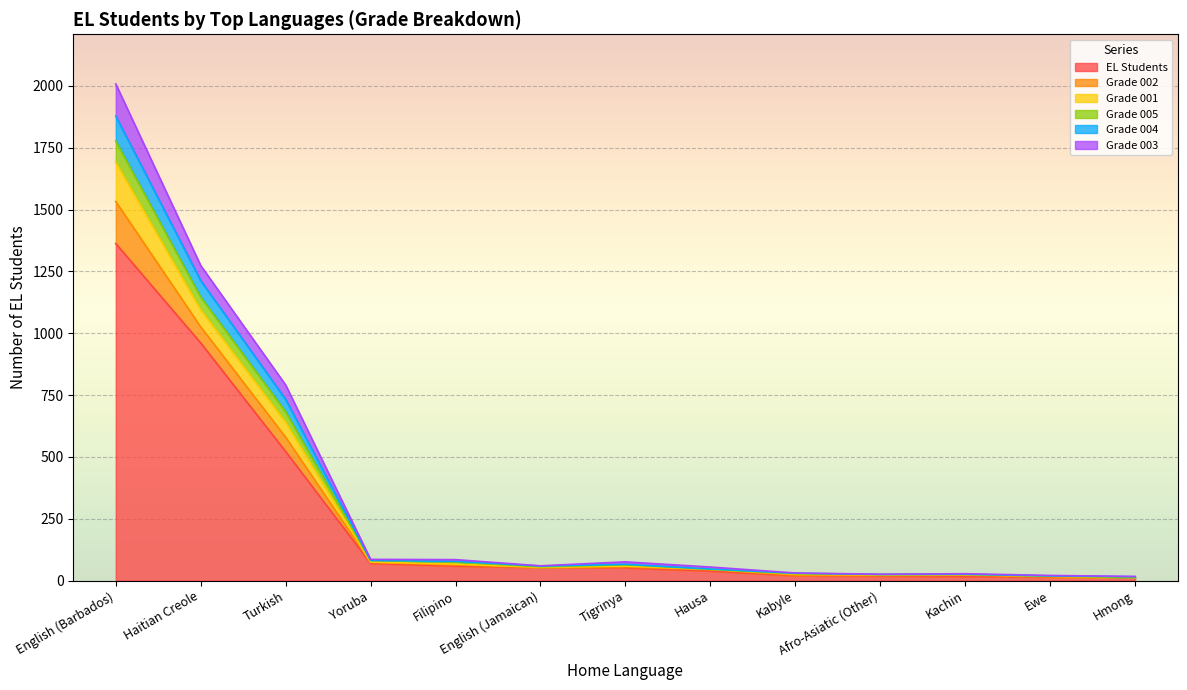

True or false: Grade 004 has more than 0 interior local peaks.

True